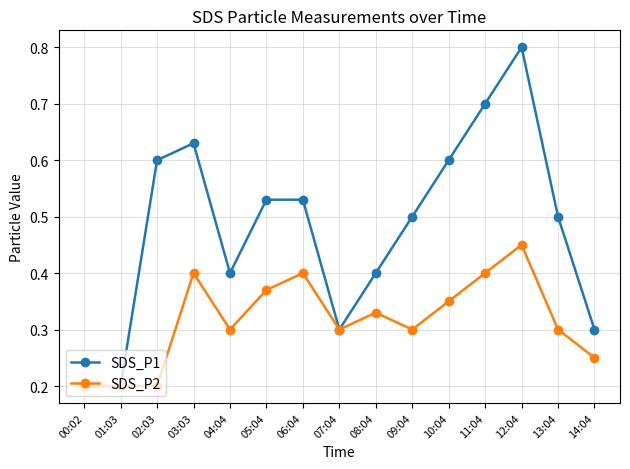

Between 07:04 and 12:04, which series saw the biggest shift?

SDS_P1